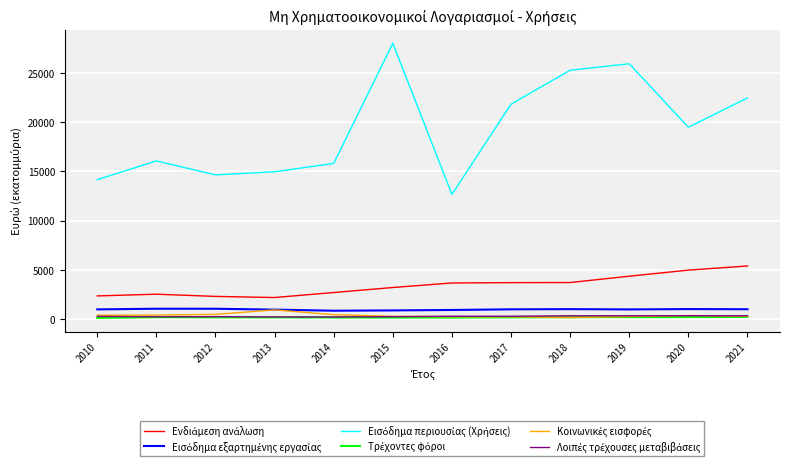

What is the greatest value displayed?

28019.4